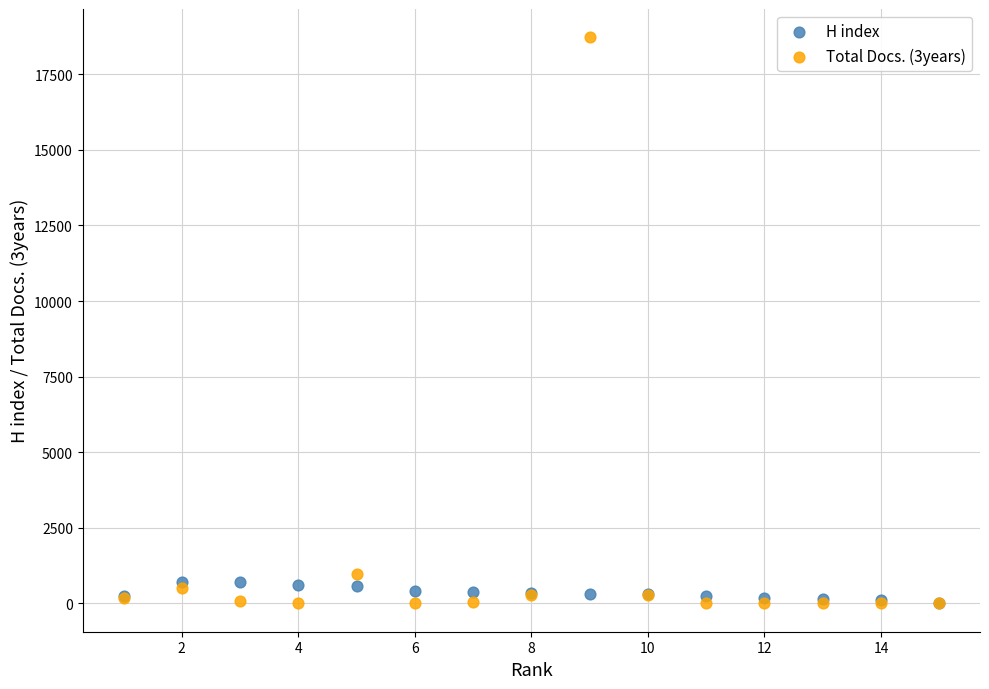

Across all series, what Y value is closest to 9361?

957